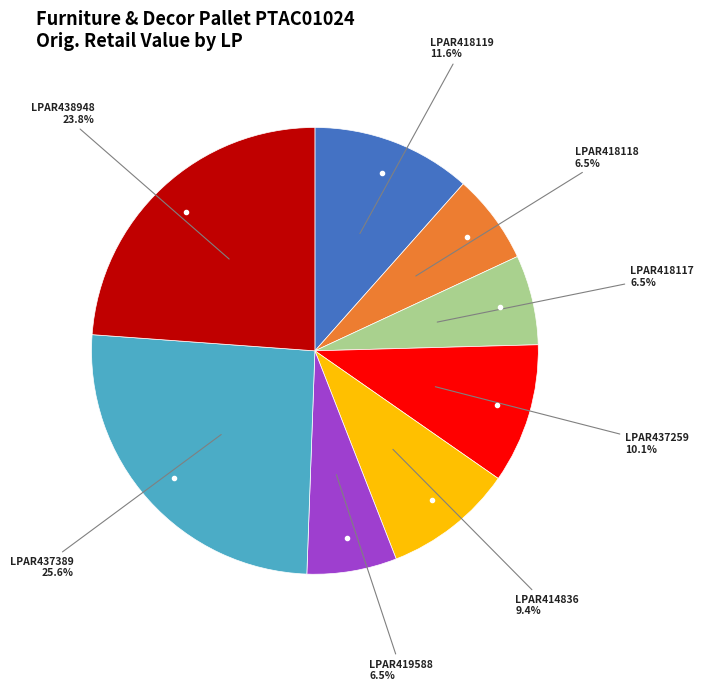

Is there a majority slice in this chart?

No